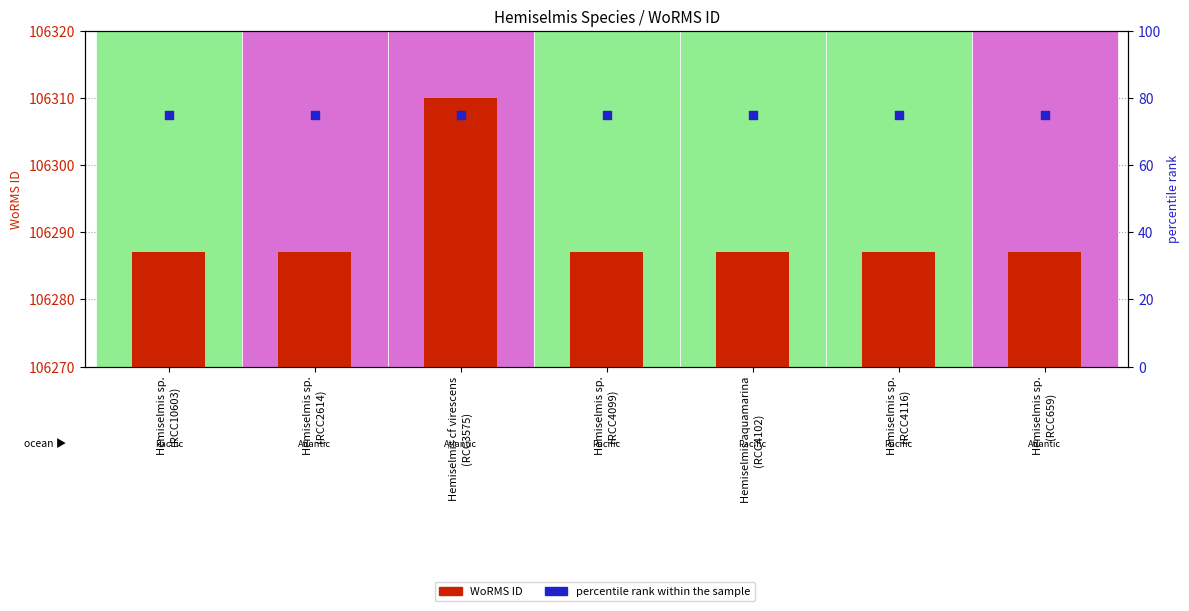

At how many categories does at least one series exceed 93728?

7